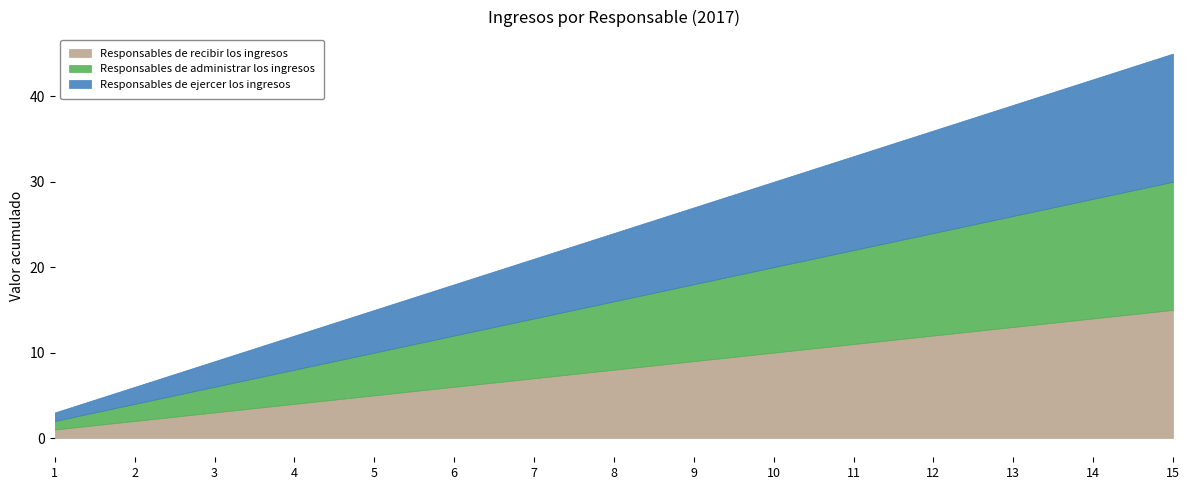

Reading right to left, transcribe all the data shown in this chart.

Responsables de recibir los ingresos: 15=15	14=14	13=13	12=12	11=11	10=10	9=9	8=8	7=7	6=6	5=5	4=4	3=3	2=2	1=1
Responsables de administrar los ingresos: 15=15	14=14	13=13	12=12	11=11	10=10	9=9	8=8	7=7	6=6	5=5	4=4	3=3	2=2	1=1
Responsables de ejercer los ingresos: 15=15	14=14	13=13	12=12	11=11	10=10	9=9	8=8	7=7	6=6	5=5	4=4	3=3	2=2	1=1